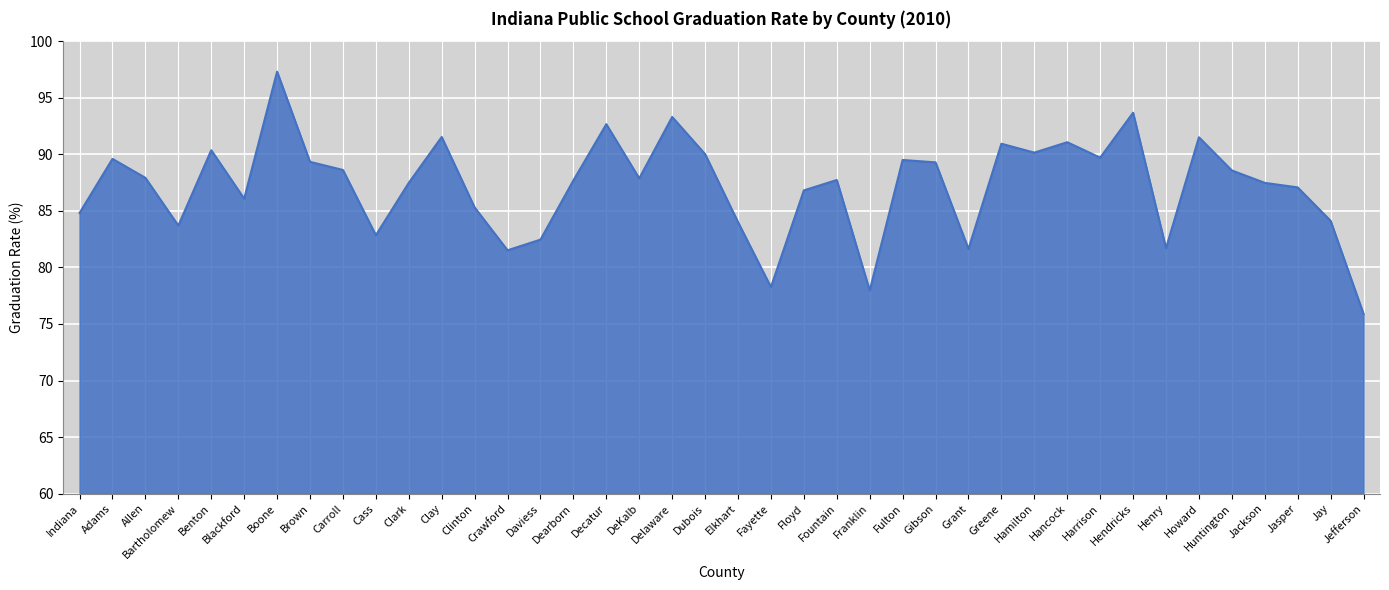

Approximately how many times larger is the value at Jay compared to Hamilton?

0.9